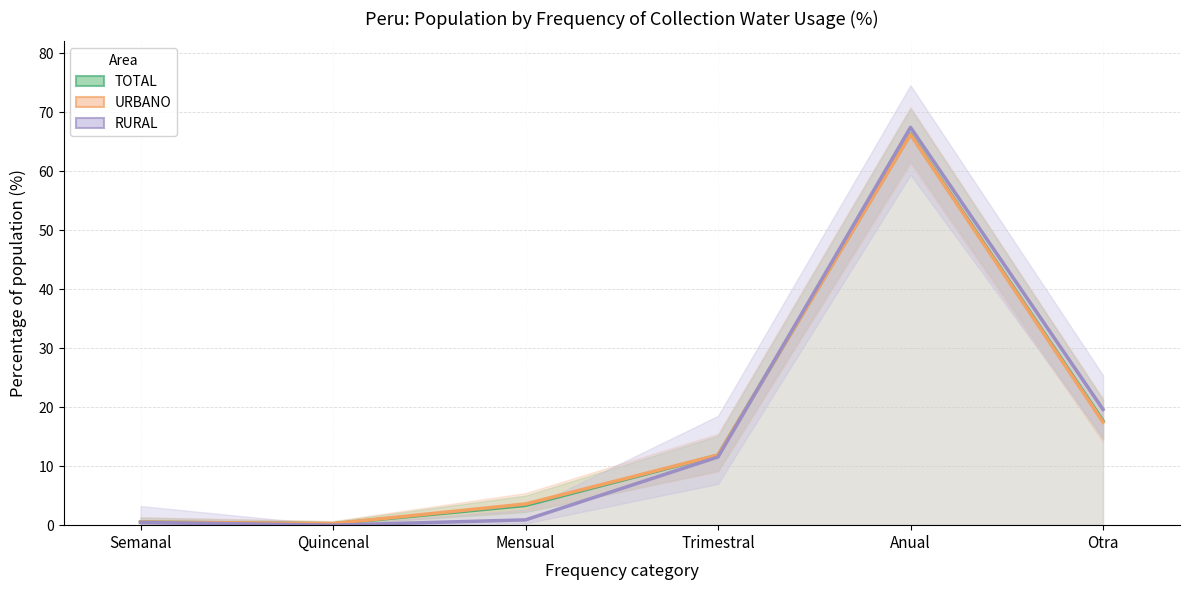

Reading left to right, extract all data points from this chart.

TOTAL: Semanal=0.5	Quincenal=0.2	Mensual=3.3	Trimestral=11.9	Anual=66.3	Otra=17.7
URBANO: Semanal=0.5	Quincenal=0.3	Mensual=3.6	Trimestral=11.9	Anual=66.2	Otra=17.5
RURAL: Semanal=0.5	Quincenal=0.0	Mensual=0.9	Trimestral=11.6	Anual=67.4	Otra=19.6